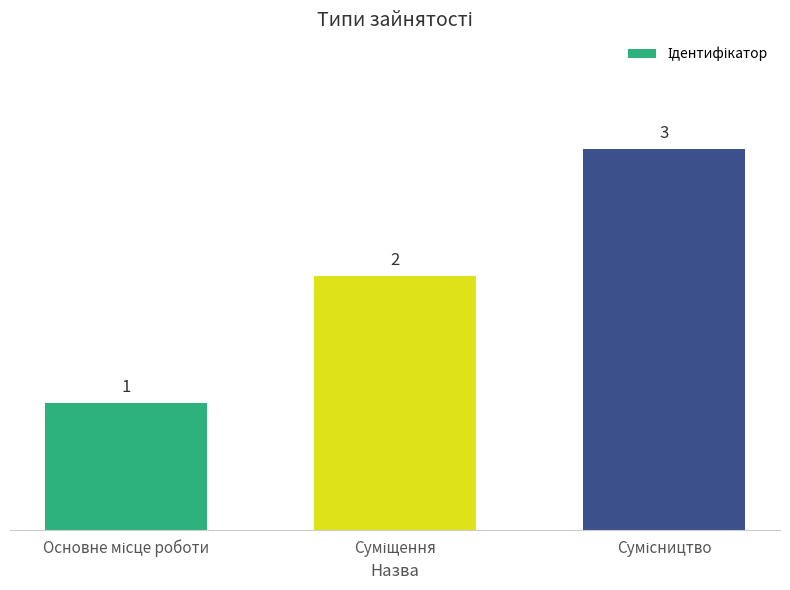

What is the value of the 1st bar from the left?

1